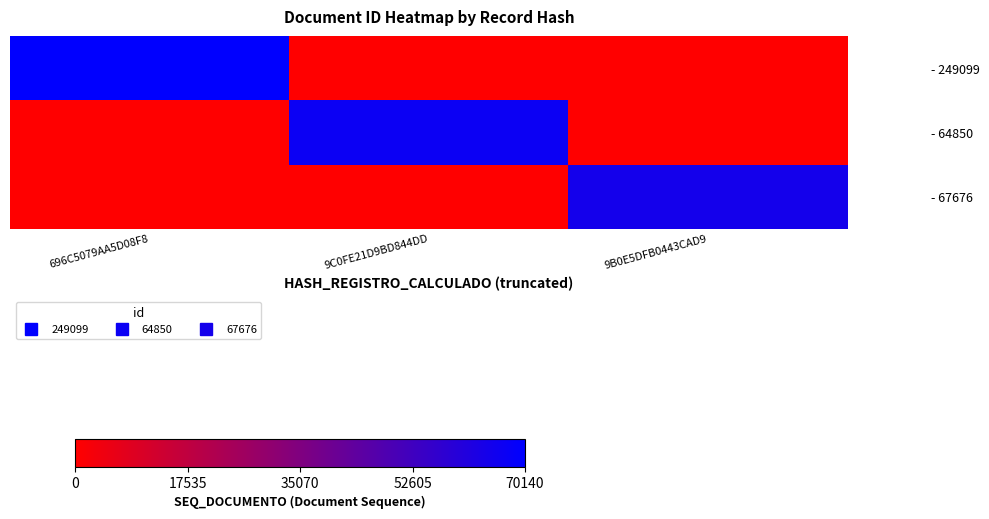

Between 696C5079AA5D08F8 and 9C0FE21D9BD844DD, which series saw the biggest shift?

- 249099